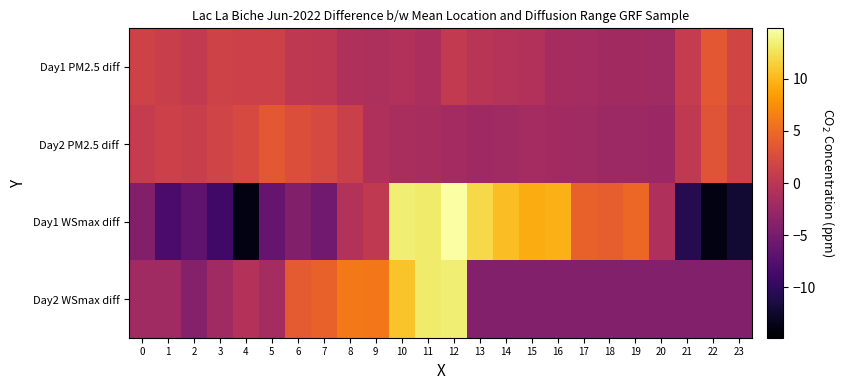

What is the spread (max minus min) of values at 20?

3.1